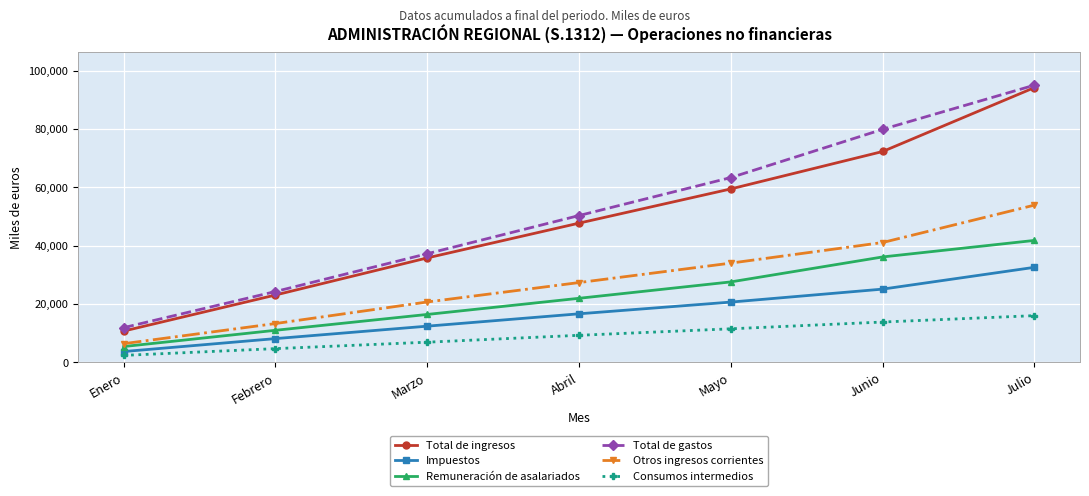

Which series has the largest range (max minus min)?

Total de ingresos